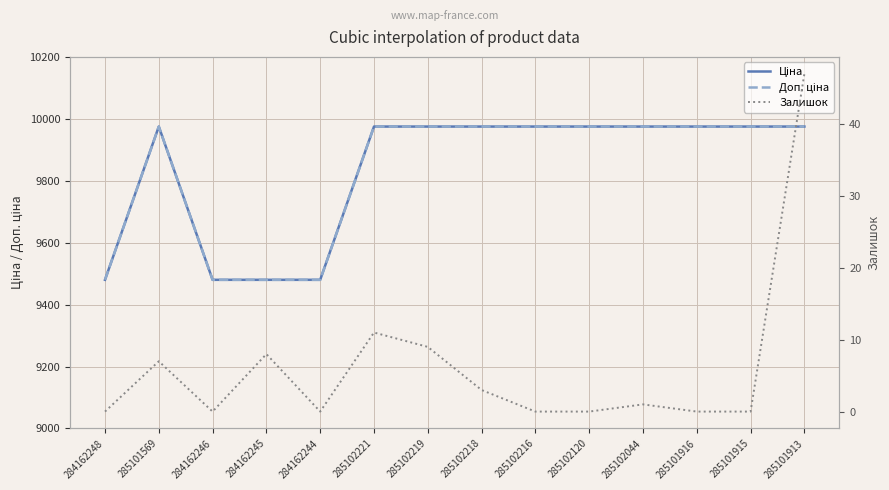

Reading left to right, transcribe all the data shown in this chart.

Ціна: 9480.1	9975.0	9480.1	9480.1	9480.1	9975.0	9975.0	9975.0	9975.0	9975.0	9975.0	9975.0	9975.0	9975.0
Доп. ціна: 9480.1	9975.0	9480.1	9480.1	9480.1	9975.0	9975.0	9975.0	9975.0	9975.0	9975.0	9975.0	9975.0	9975.0
Залишок: 0.0	7.0	0.0	8.0	0.0	11.0	9.0	3.0	0.0	0.0	1.0	0.0	0.0	47.0